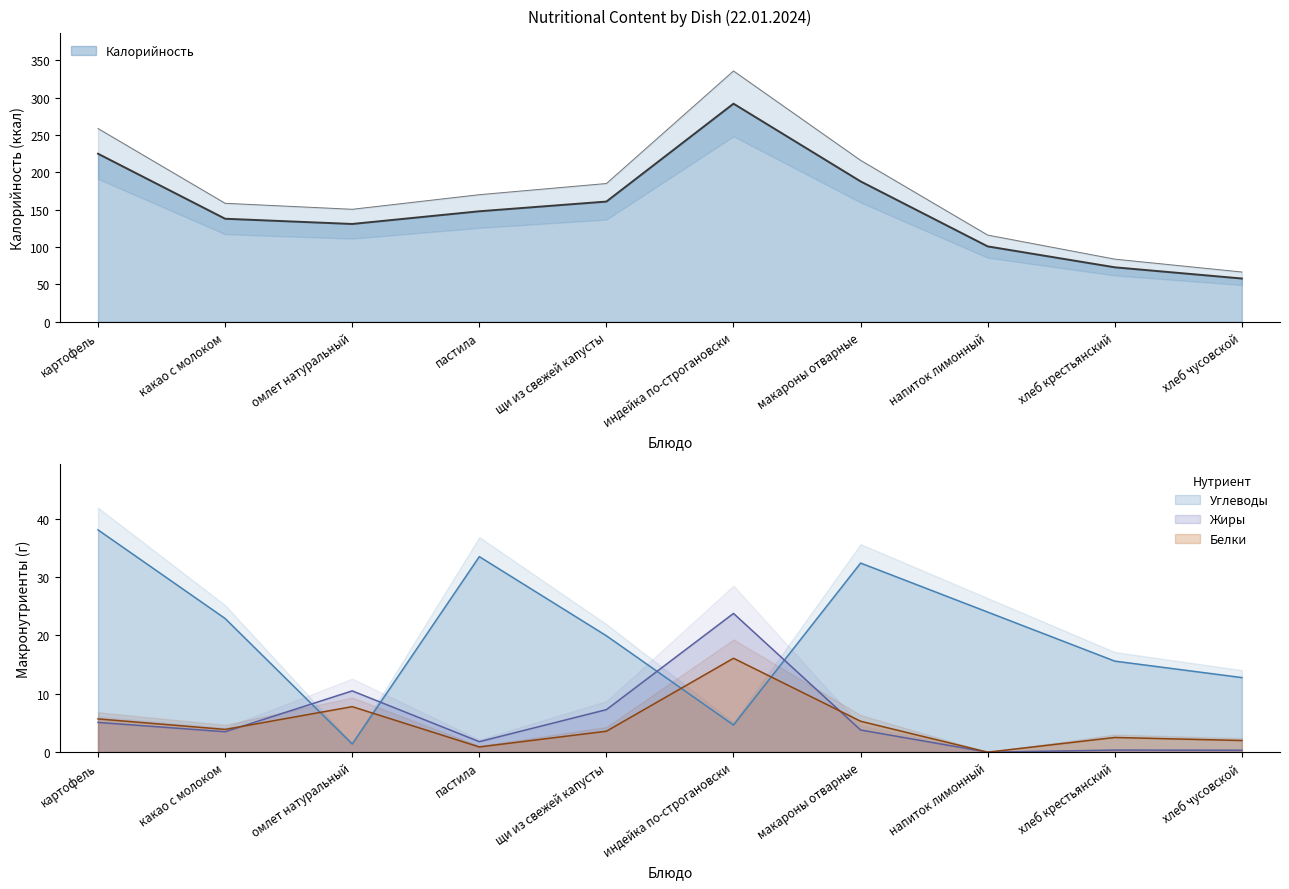

The Белки series shows 0.9 at пастила. True or false?

True